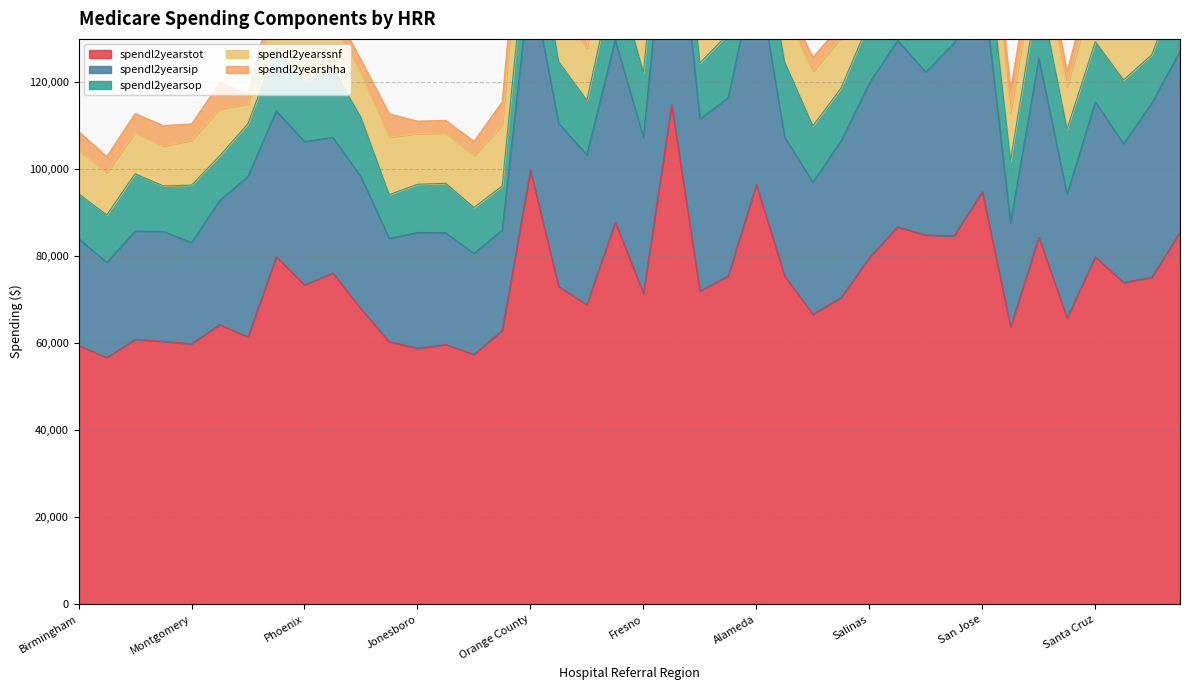

Between San Diego and Anchorage, which is larger?

San Diego